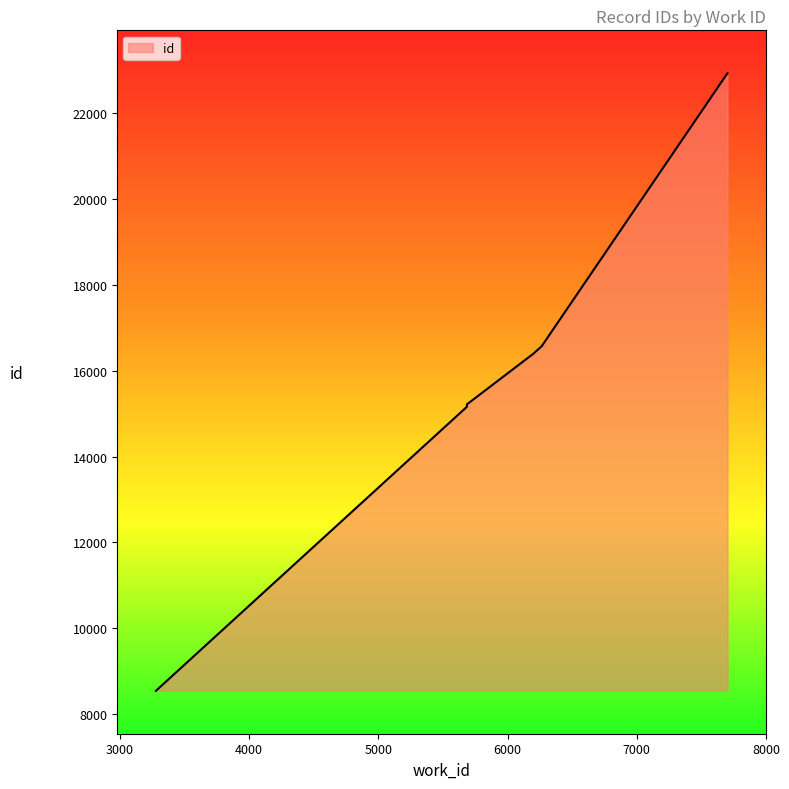

What is the maximum value shown in the chart?

22935